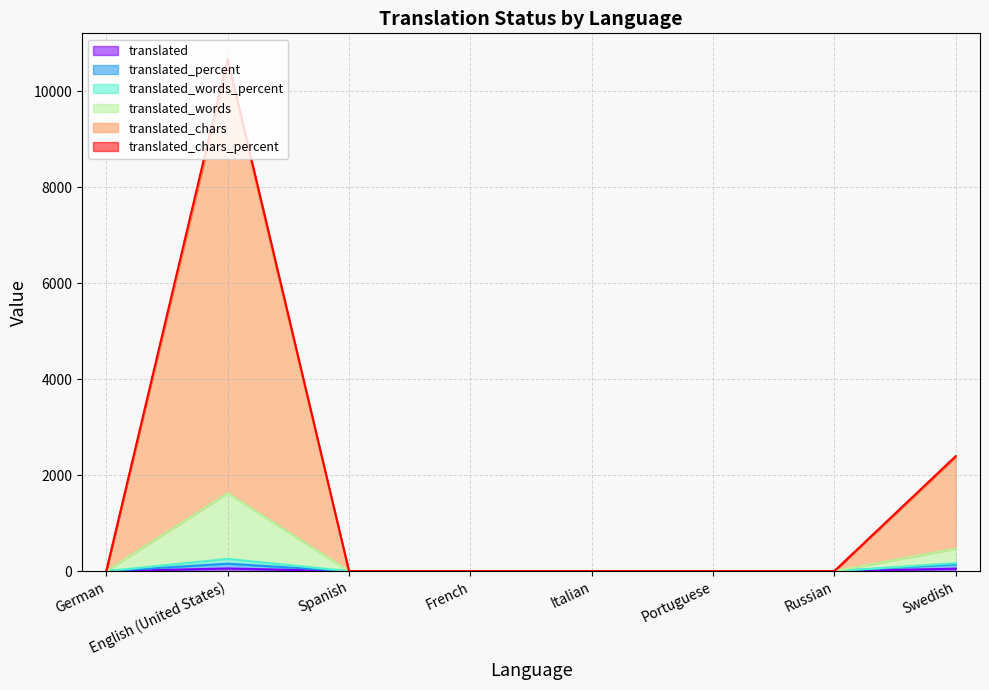

True or false: translated and translated_percent intersect in this chart.

False